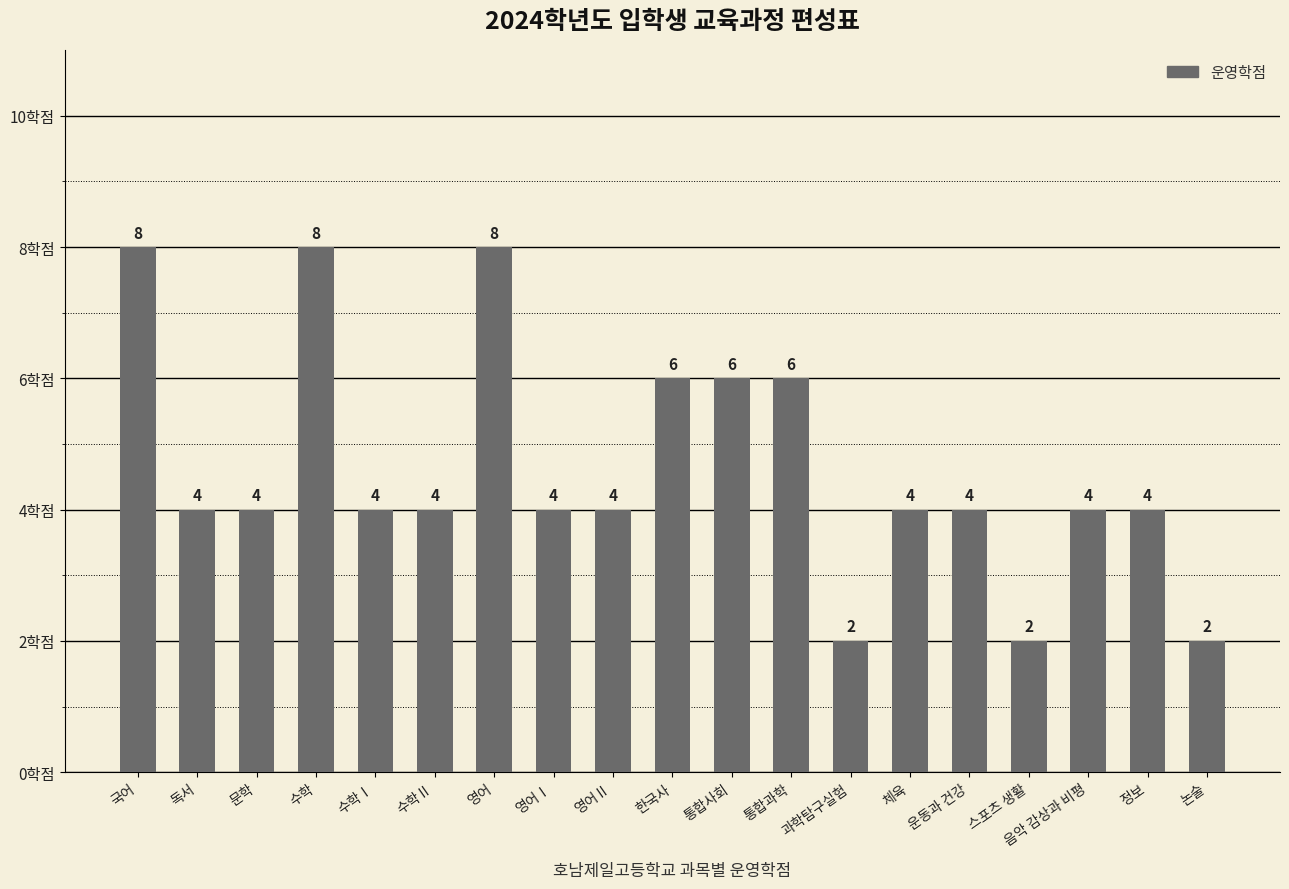

The chart shows a value of 6 at 수학Ⅱ. True or false?

False